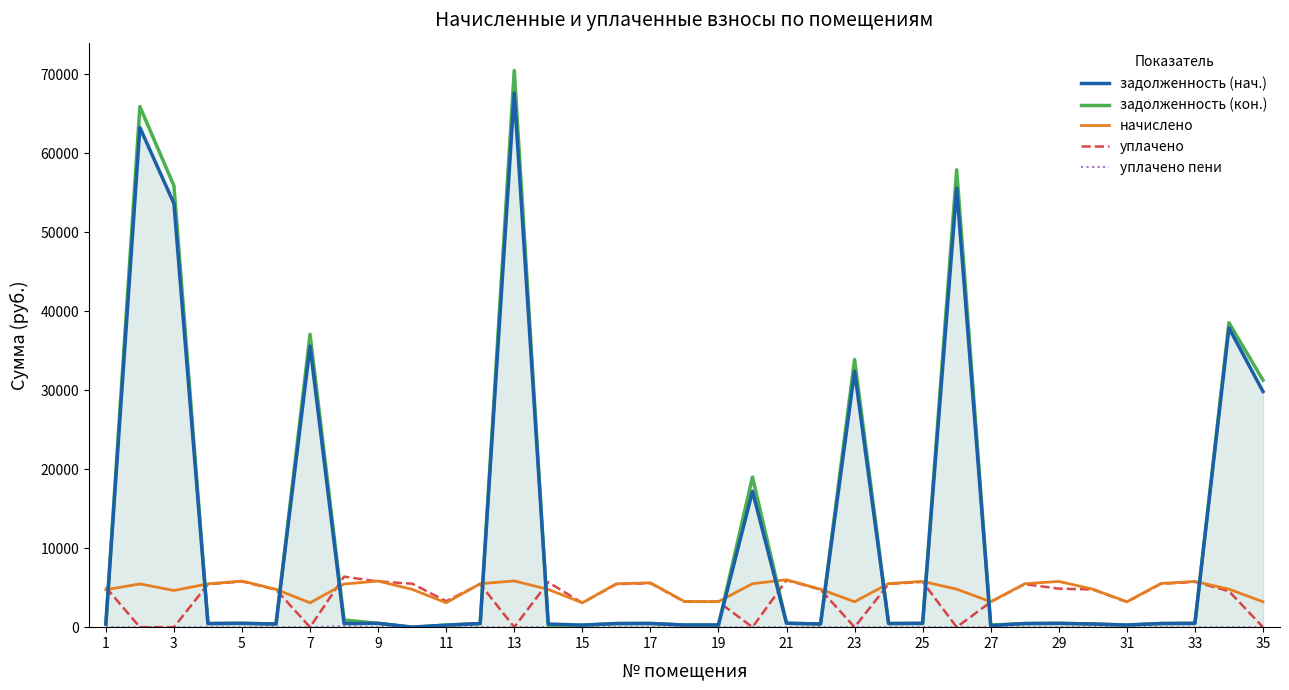

What is the total value across all series at 15?

6667.9